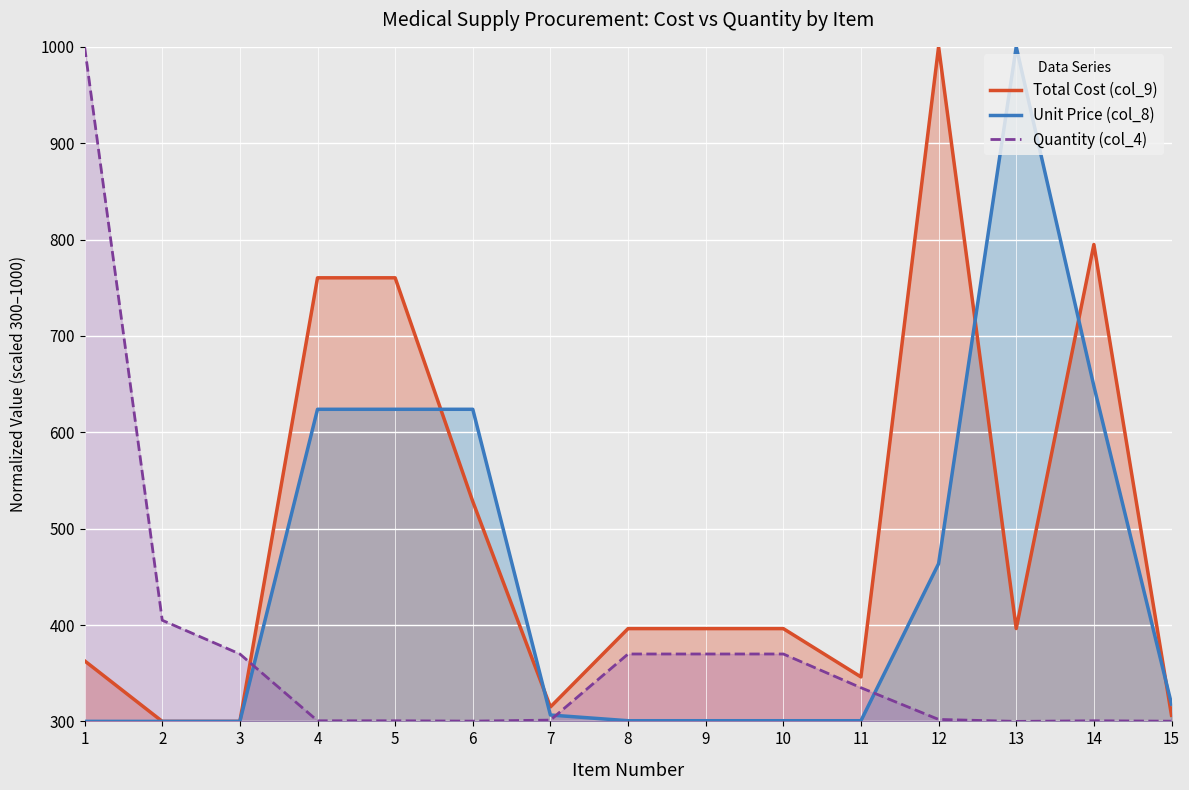

At 13, list the series in order from smallest to largest.

Quantity (col_4), Total Cost (col_9), Unit Price (col_8)